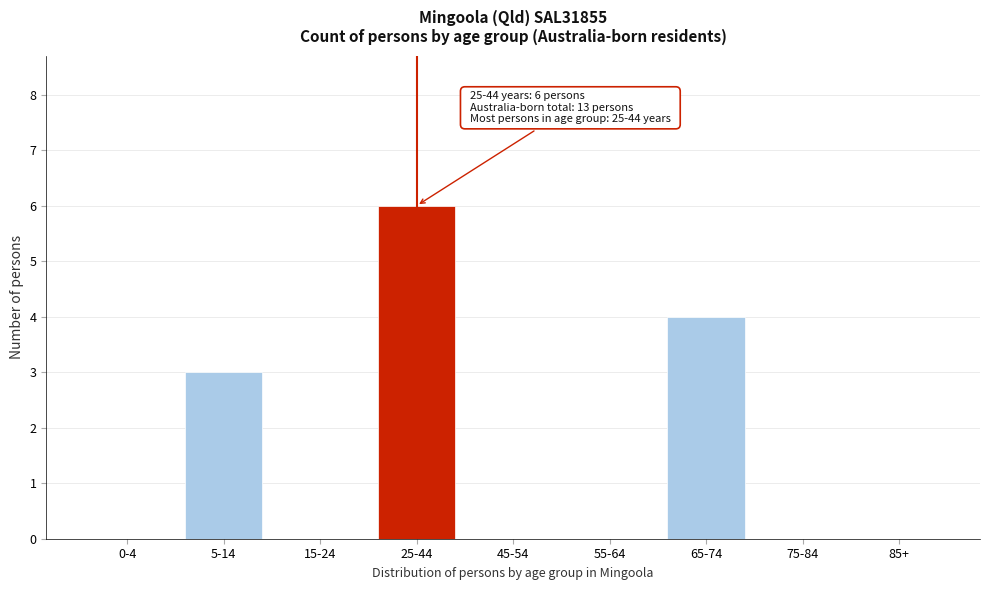

Reading right to left, what are all the values shown in this chart?

85+=0	75-84=0	65-74=4	55-64=0	45-54=0	25-44=6	15-24=0	5-14=3	0-4=0